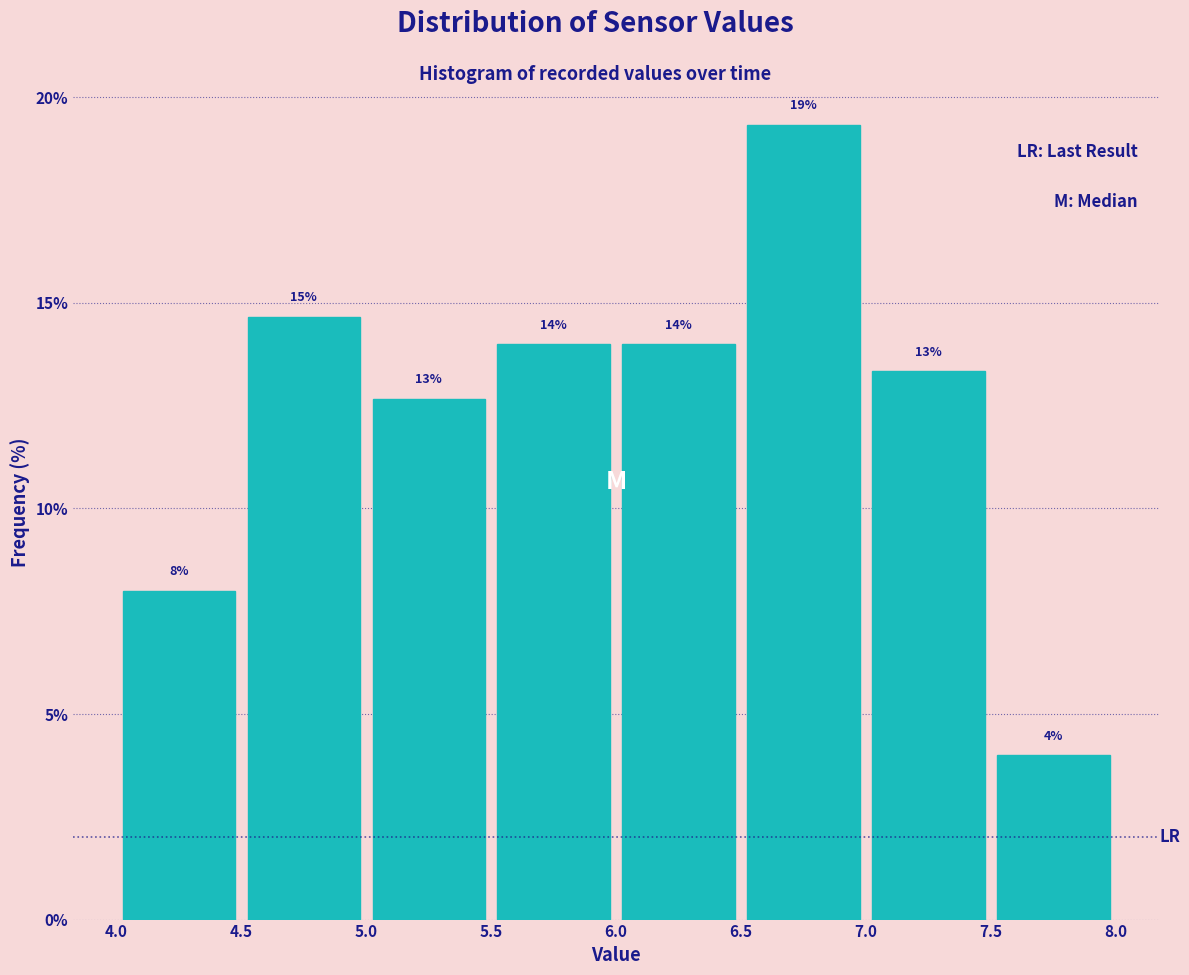

Which range on the x-axis has the tallest bar?

6.5 to 7.0